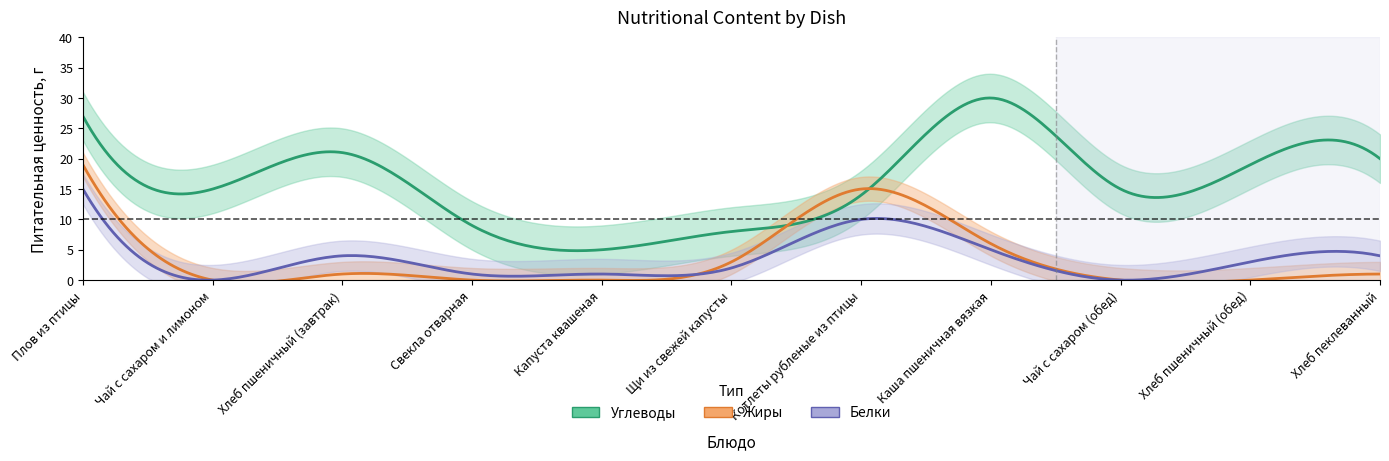

How many data points does each series have?

11